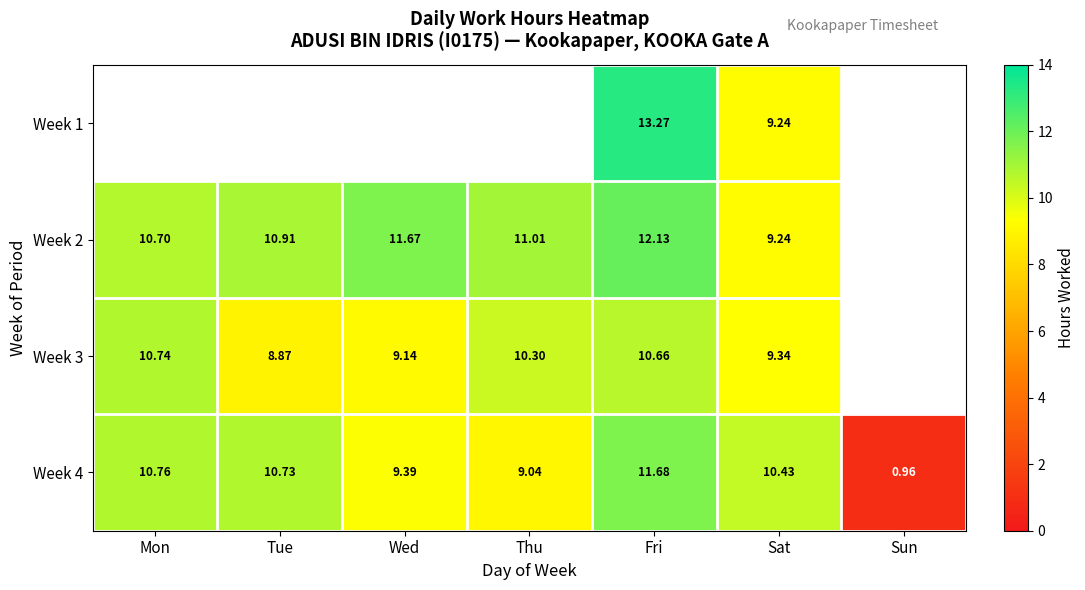

Is the value of Week 4 at Sat greater than the value of Week 3 at Wed?

Yes